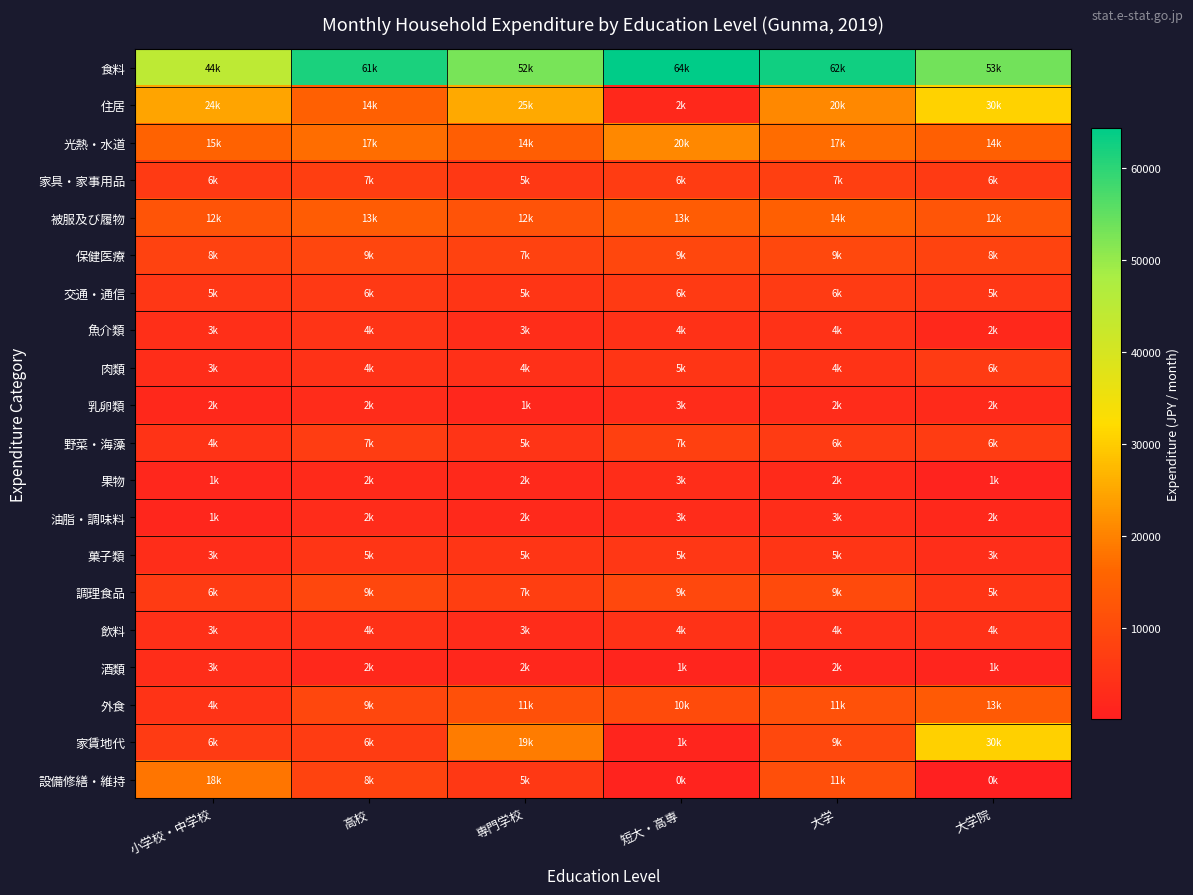

Reading left to right, what are all the values shown in this chart?

食料: 小学校・中学校=44540	高校=61753	専門学校=52835	短大・高専=64271	大学=62735	大学院=53293
住居: 小学校・中学校=24674	高校=14904	専門学校=25244	短大・高専=2304	大学=20725	大学院=30706
光熱・水道: 小学校・中学校=15527	高校=17270	専門学校=14433	短大・高専=20820	大学=17040	大学院=14653
家具・家事用品: 小学校・中学校=6159	高校=7230	専門学校=5818	短大・高専=6743	大学=7402	大学院=6194
被服及び履物: 小学校・中学校=12190	高校=13996	専門学校=12085	短大・高専=13956	大学=14886	大学院=12640
保健医療: 小学校・中学校=8107	高校=9083	専門学校=7903	短大・高専=9218	大学=9637	大学院=8173
交通・通信: 小学校・中学校=5447	高校=6120	専門学校=5281	短大・高専=6218	大学=6491	大学院=5487
魚介類: 小学校・中学校=3703	高校=4925	専門学校=3249	短大・高専=4228	大学=4546	大学院=2172
肉類: 小学校・中学校=3131	高校=4506	専門学校=4126	短大・高専=5144	大学=4837	大学院=6400
乳卵類: 小学校・中学校=2244	高校=2902	専門学校=1953	短大・高専=3004	大学=2946	大学院=2746
野菜・海藻: 小学校・中学校=4829	高校=7043	専門学校=5048	短大・高専=7705	大学=6588	大学院=6800
果物: 小学校・中学校=1880	高校=2743	専門学校=2478	短大・高専=3315	大学=2633	大学院=1063
油脂・調味料: 小学校・中学校=1836	高校=2900	専門学校=2548	短大・高専=3046	大学=3193	大学院=2133
菓子類: 小学校・中学校=3257	高校=5231	専門学校=5284	短大・高専=5518	大学=5340	大学院=3509
調理食品: 小学校・中学校=6418	高校=9199	専門学校=7137	短大・高専=9399	大学=9964	大学院=5277
飲料: 小学校・中学校=3955	高校=4291	専門学校=3091	短大・高専=4566	大学=4038	大学院=4267
酒類: 小学校・中学校=3182	高校=2321	専門学校=2069	短大・高専=1499	大学=2084	大学院=1451
外食: 小学校・中学校=4755	高校=9367	専門学校=11360	短大・高専=10254	大学=11514	大学院=13626
家賃地代: 小学校・中学校=6422	高校=6657	専門学校=19401	短大・高専=1430	大学=9616	大学院=30589
設備修繕・維持: 小学校・中学校=18252	高校=8247	専門学校=5843	短大・高専=873	大学=11109	大学院=117